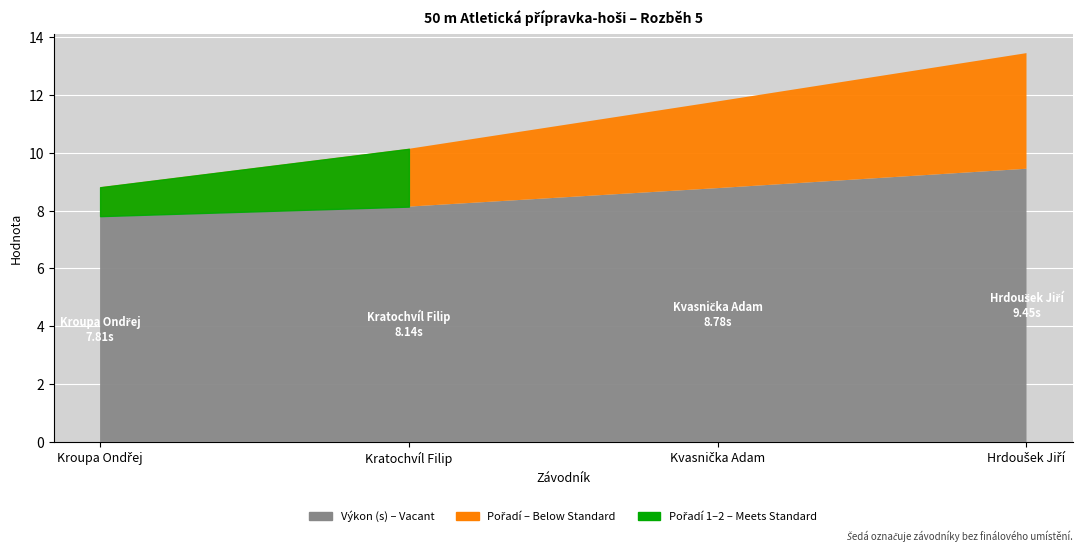

True or false: Pořadí and Výkon intersect in this chart.

False